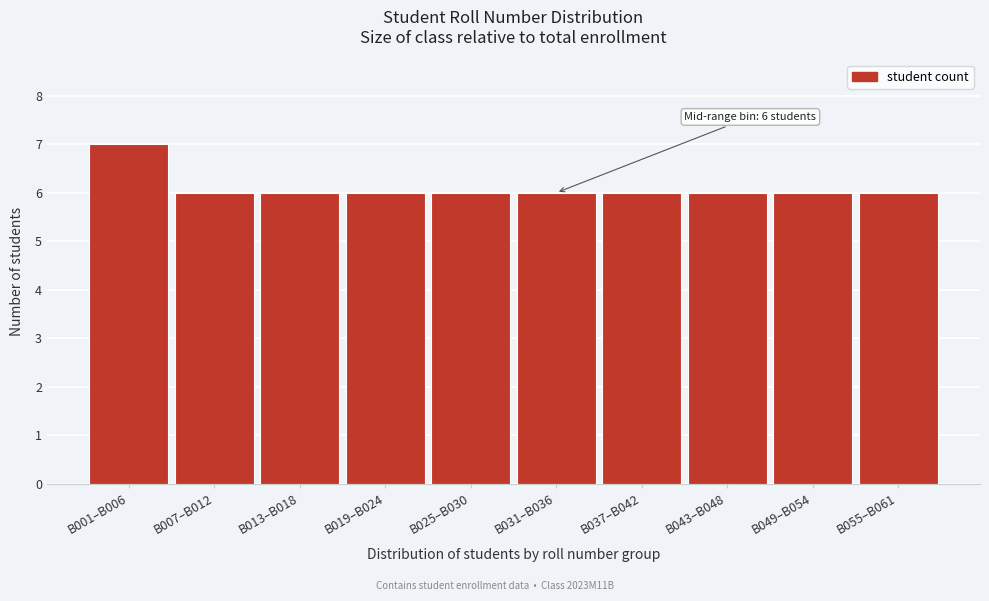

Reading left to right, what are all the values shown in this chart?

B001–B006=7	B007–B012=6	B013–B018=6	B019–B024=6	B025–B030=6	B031–B036=6	B037–B042=6	B043–B048=6	B049–B054=6	B055–B061=6